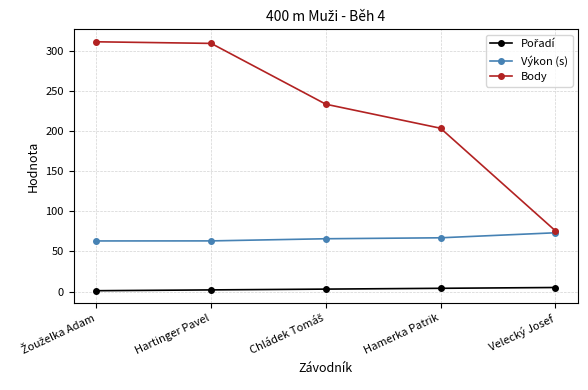

What is the average value of the Výkon (s) series?

66.6